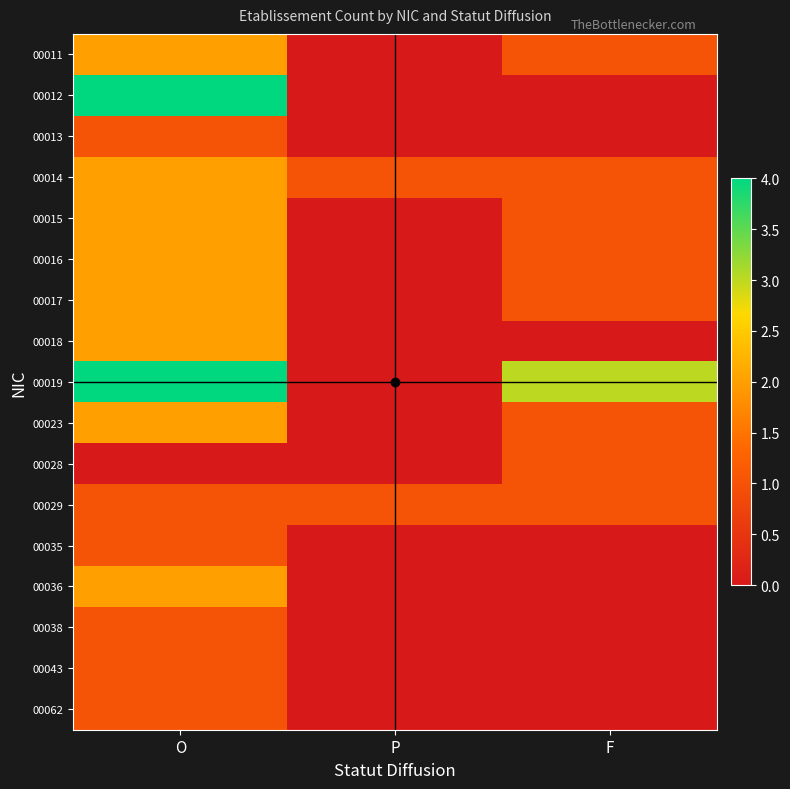

Count the number of categories in the chart.

3